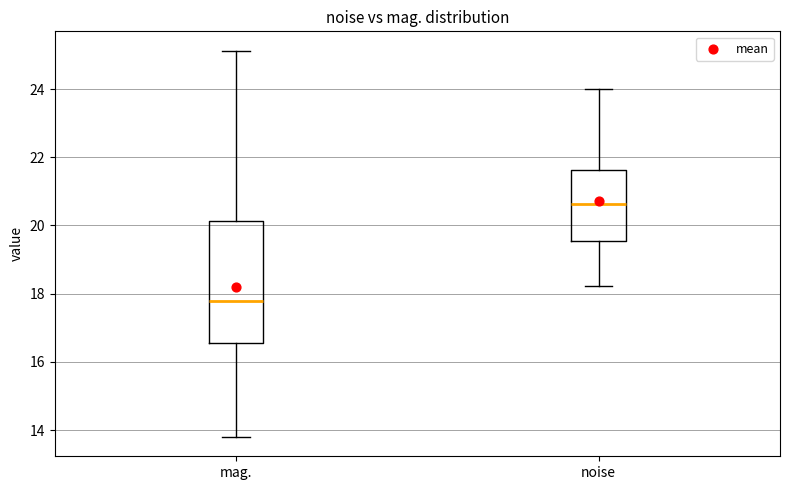

Where is the upper edge of the box for mag. on the y-axis? The values are not printed on the chart, so give them approximately, as read against the axis.

20.2